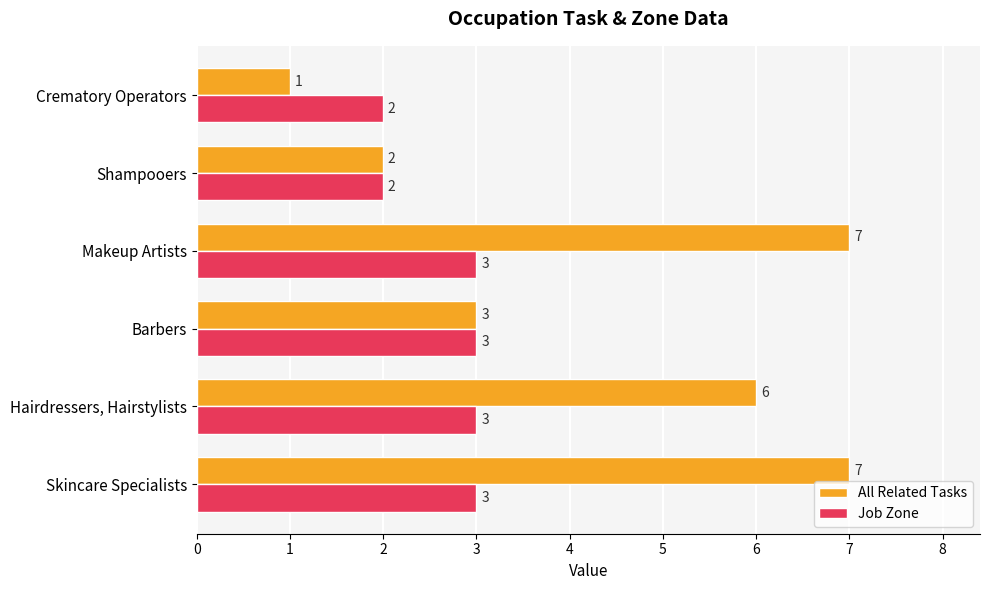

Which series has the largest total across all categories?

All Related Tasks